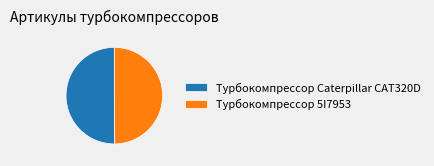

How many slices are in this pie chart?

2